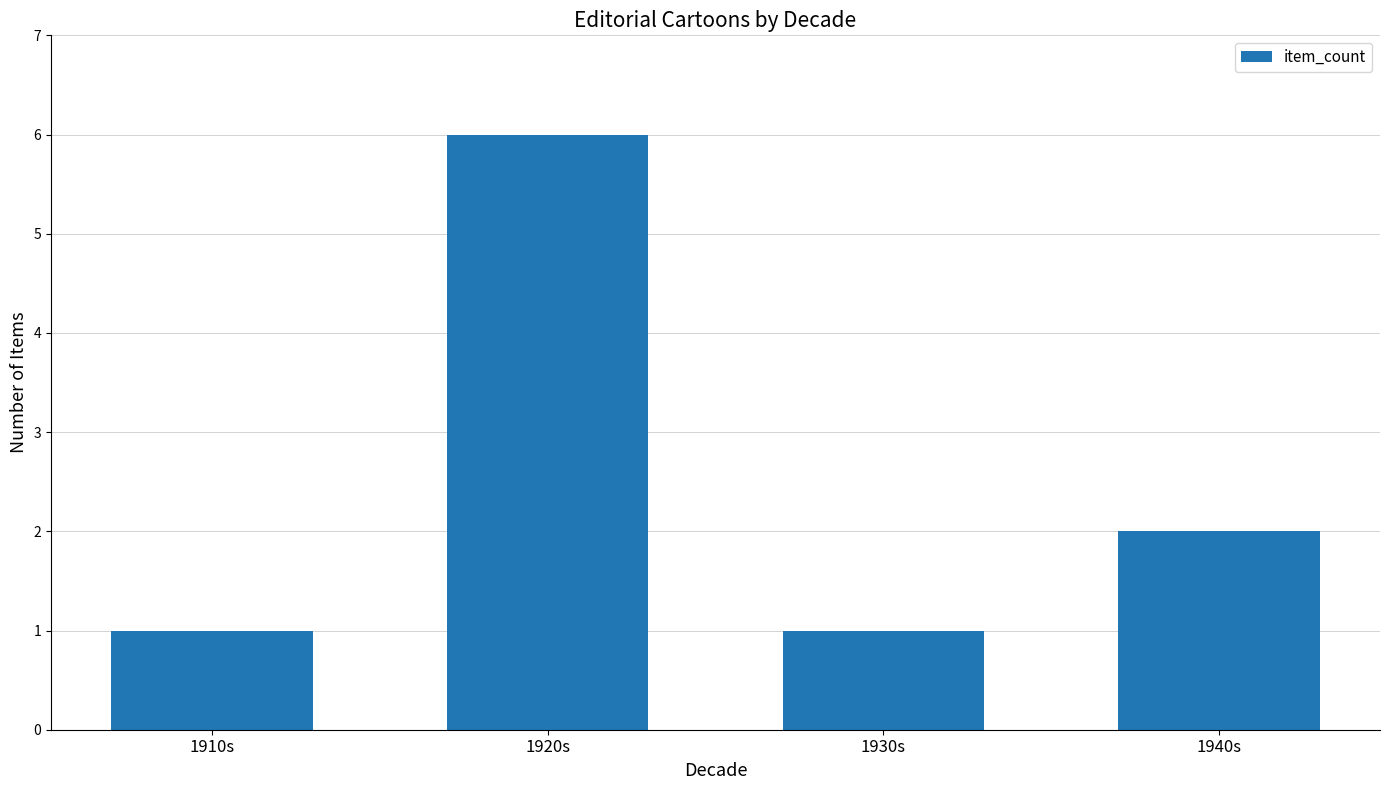

Reading left to right, list all the values displayed in this chart.

1	6	1	2